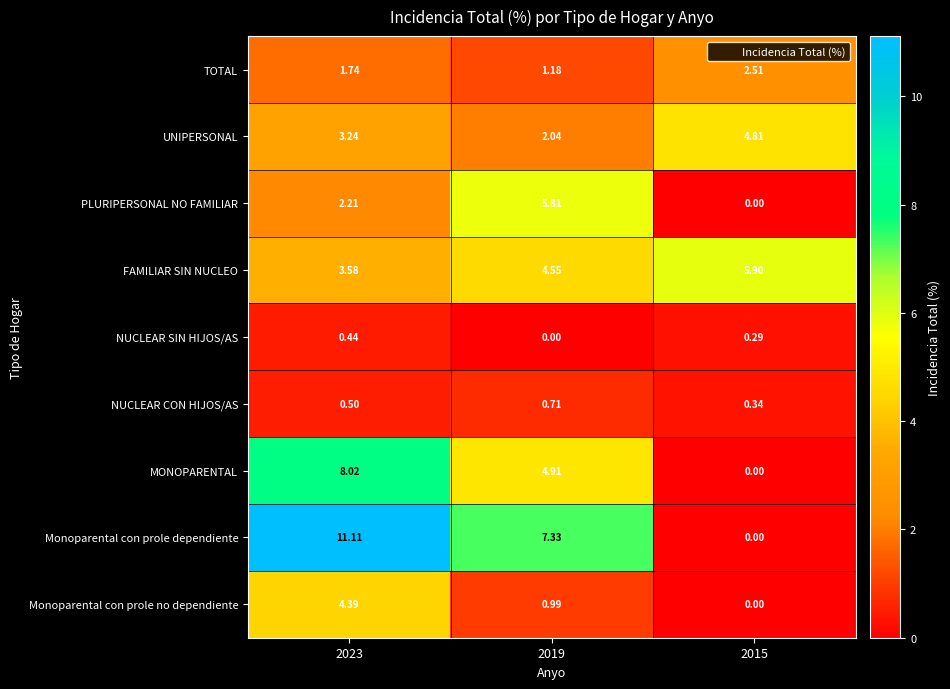

Which series changed the most between 2019 and 2015?

Monoparental con prole dependiente